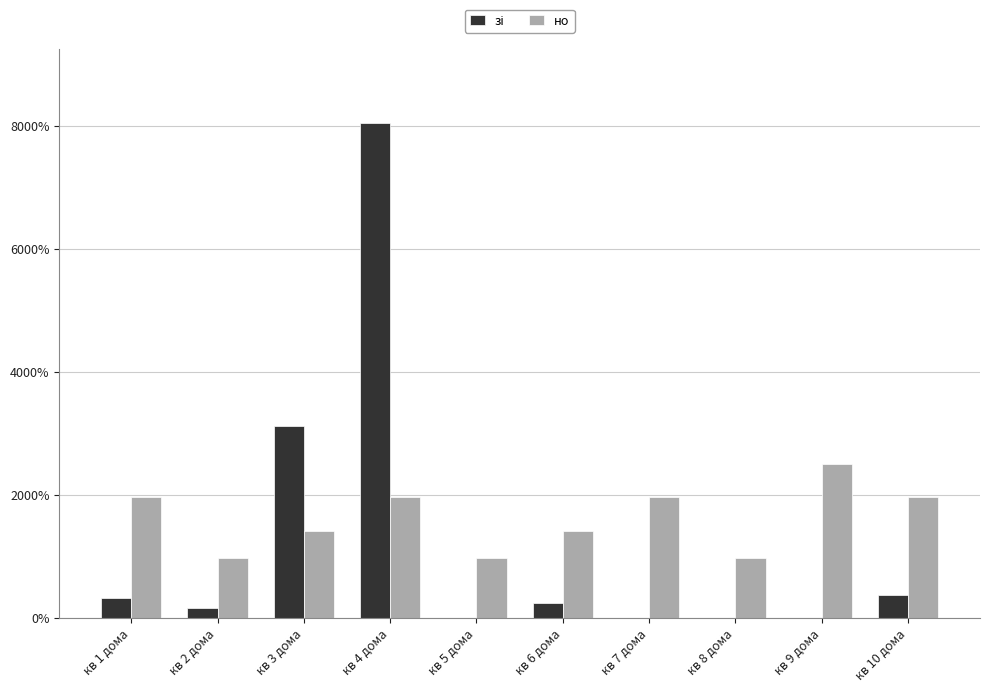

What is the maximum value shown in the chart?

8042.3